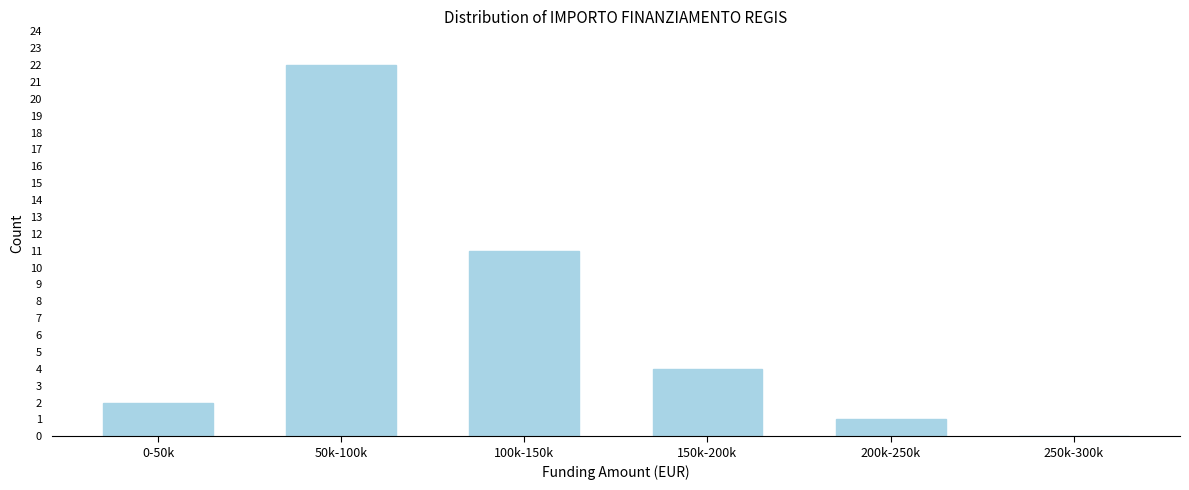

Reading left to right, list all the values displayed in this chart.

0-50k=2	50k-100k=22	100k-150k=11	150k-200k=4	200k-250k=1	250k-300k=0